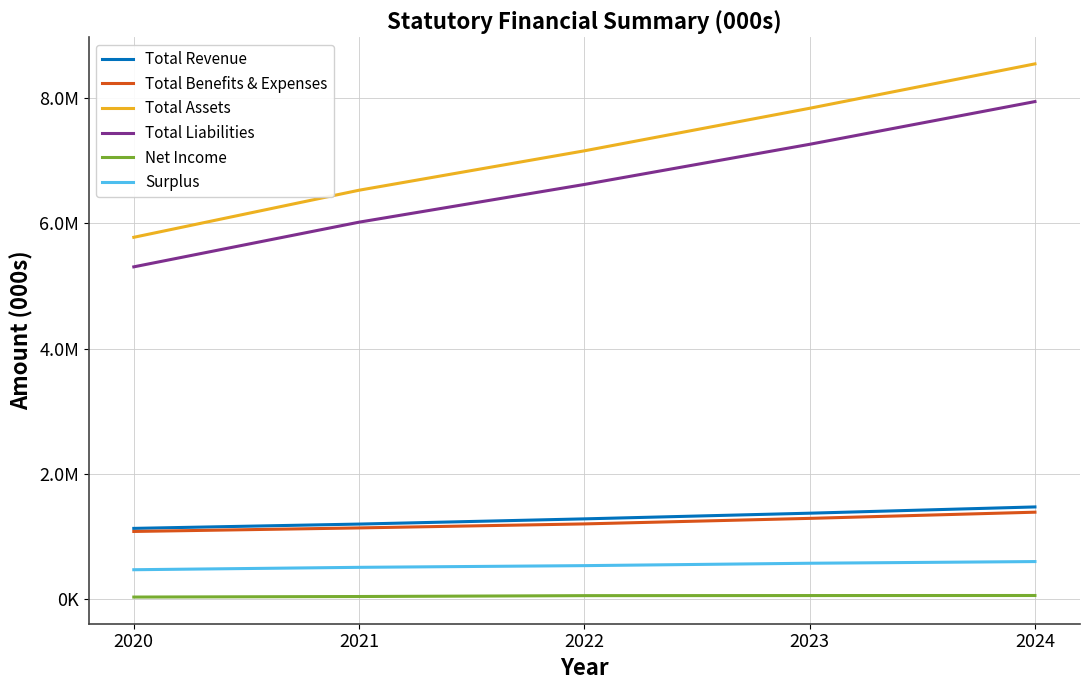

What are all the series names shown in the legend?

Total Revenue, Total Benefits & Expenses, Total Assets, Total Liabilities, Net Income, Surplus